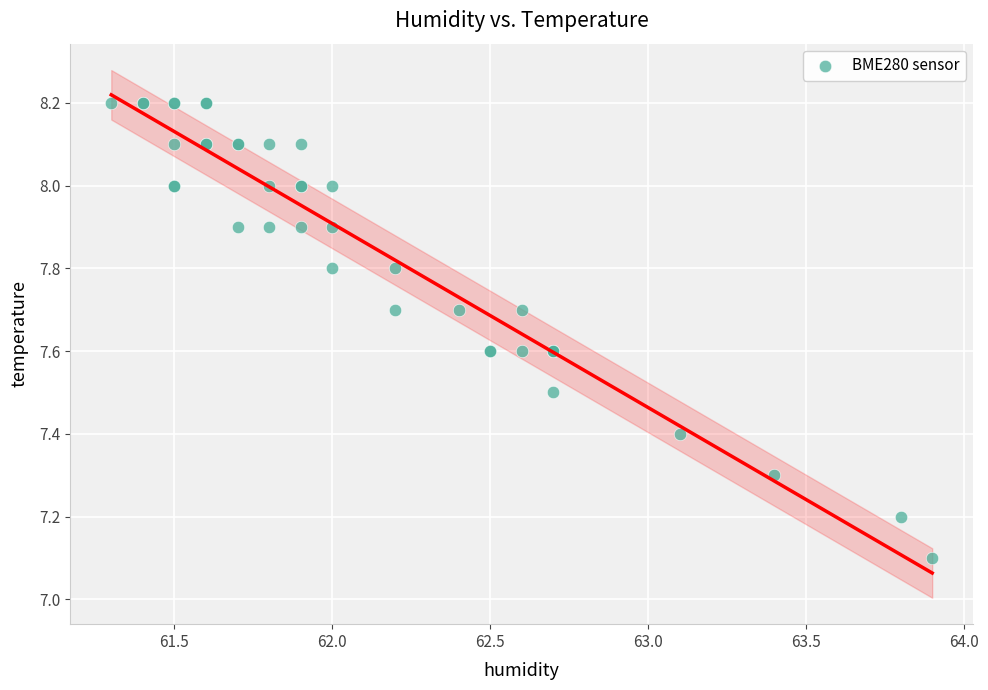

What Y value in the scatter plot is closest to 7?

7.1